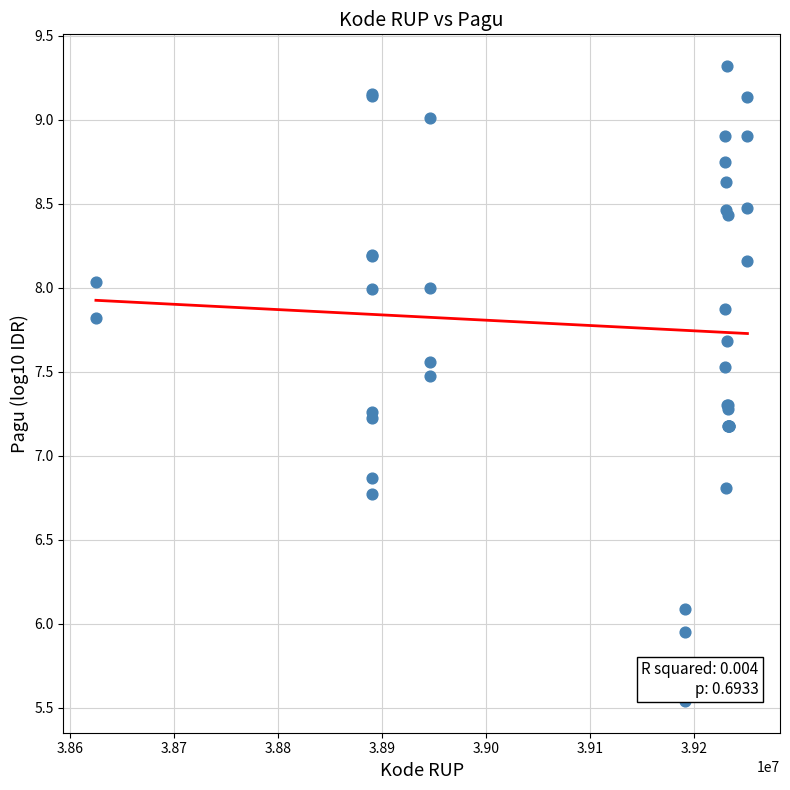

What Y value in the scatter plot is closest to 7?

6.9